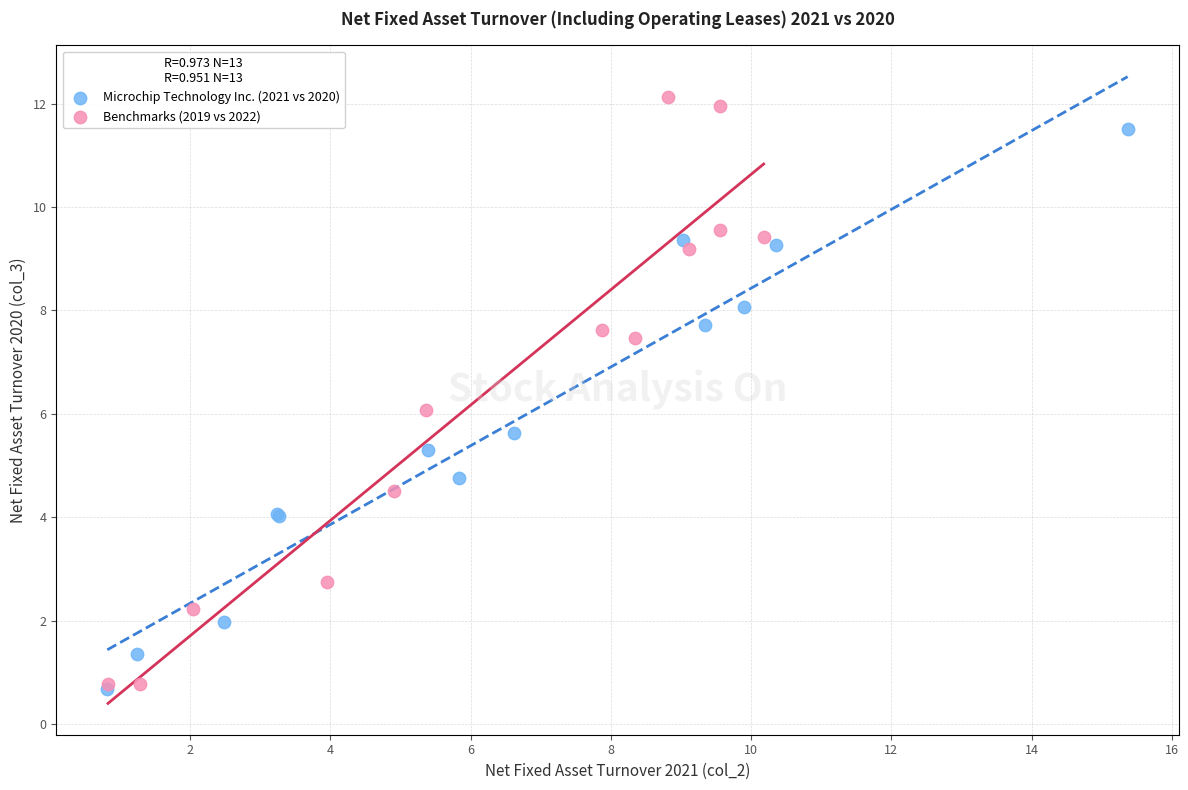

What are all the series names shown in the legend?

Microchip Technology Inc. (2021 vs 2020), Benchmarks (2019 vs 2022)